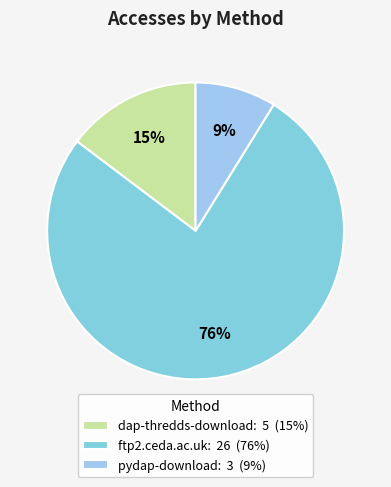

Rank the categories by value from lowest to highest.

pydap-download, dap-thredds-download, ftp2.ceda.ac.uk